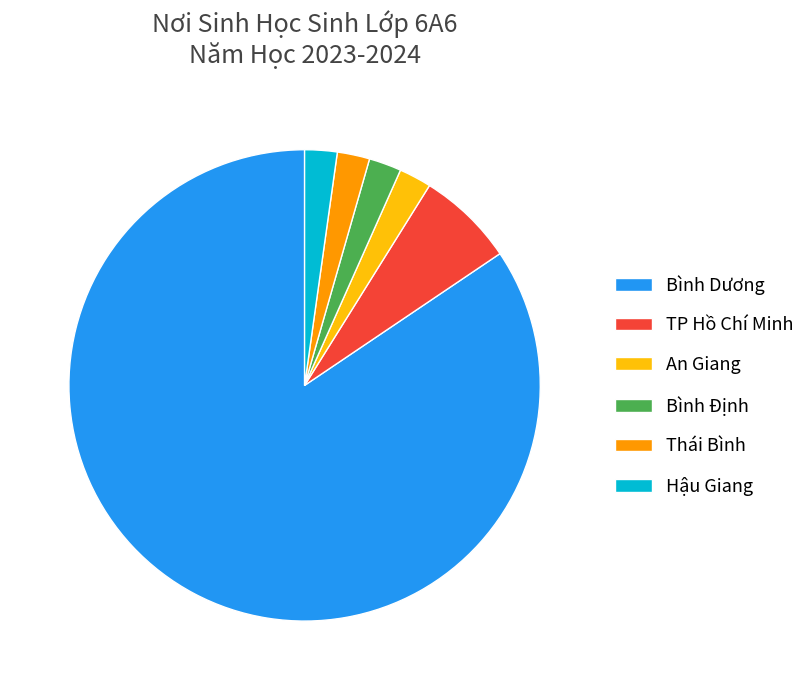

The An Giang slice represents 2% of the pie. True or false?

True